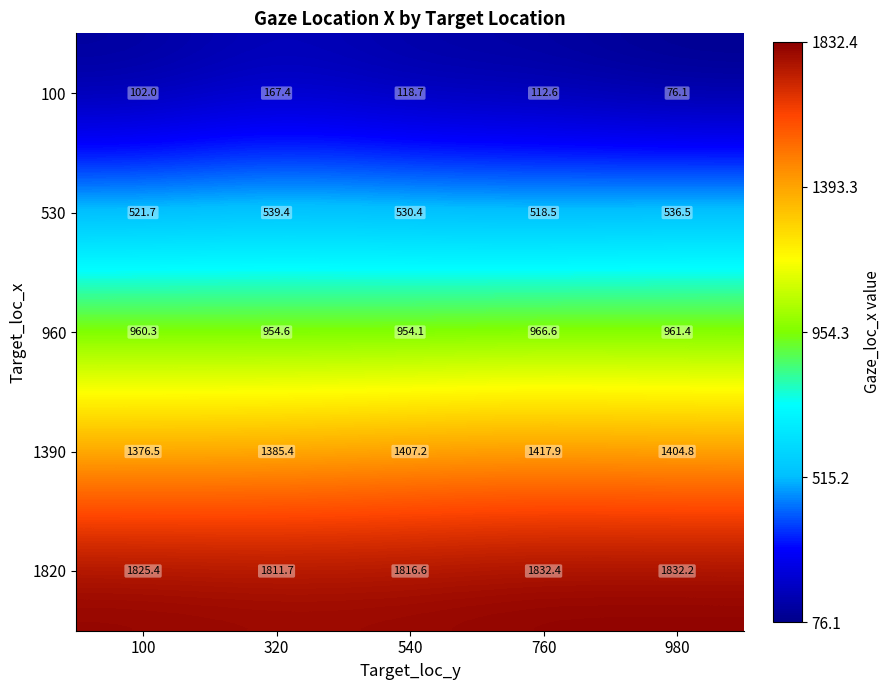

What is the sum of all 1390 values?

6991.8